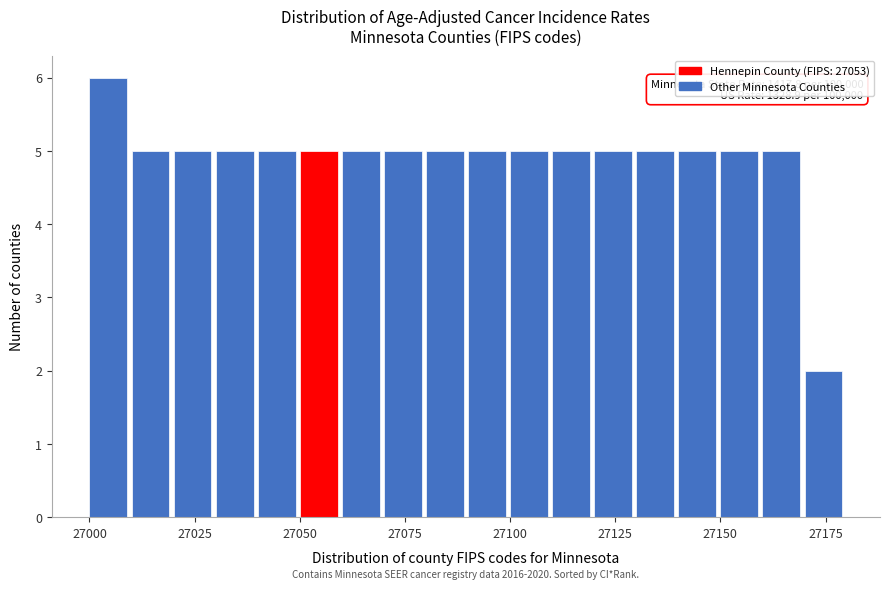

Read against the x-axis, roughly where is the centre of the tallest bar?

27005